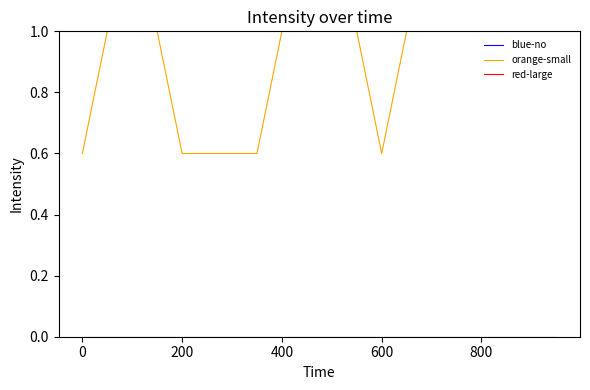

How many lines are shown in the chart?

3